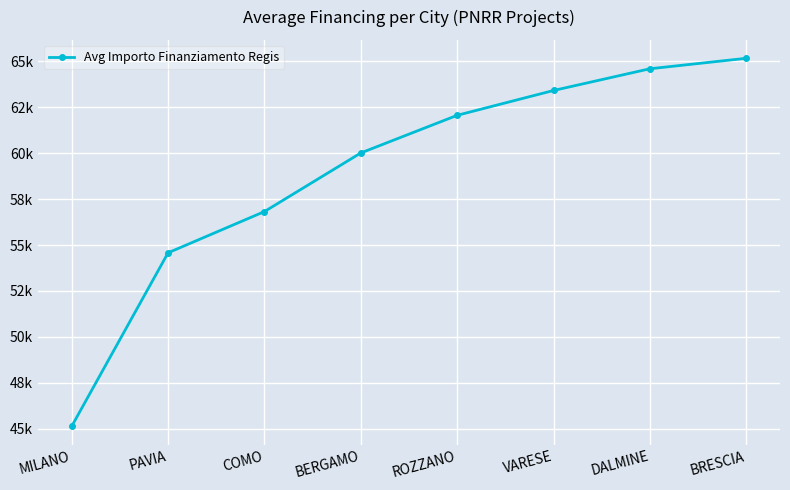

Which category has the lowest value across all series?

MILANO